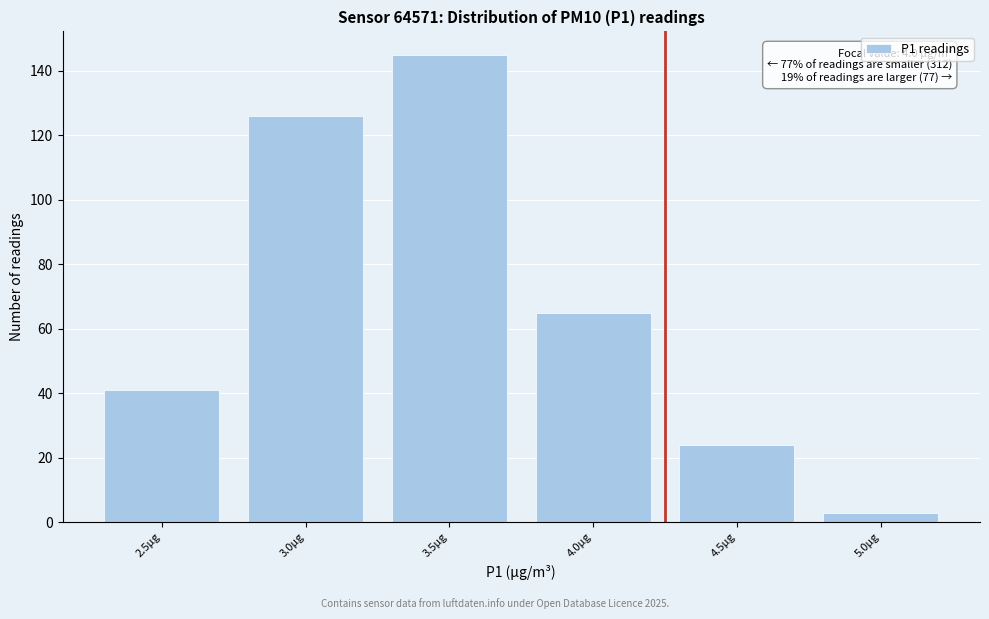

Reading left to right, extract all data points from this chart.

41	126	145	65	24	3